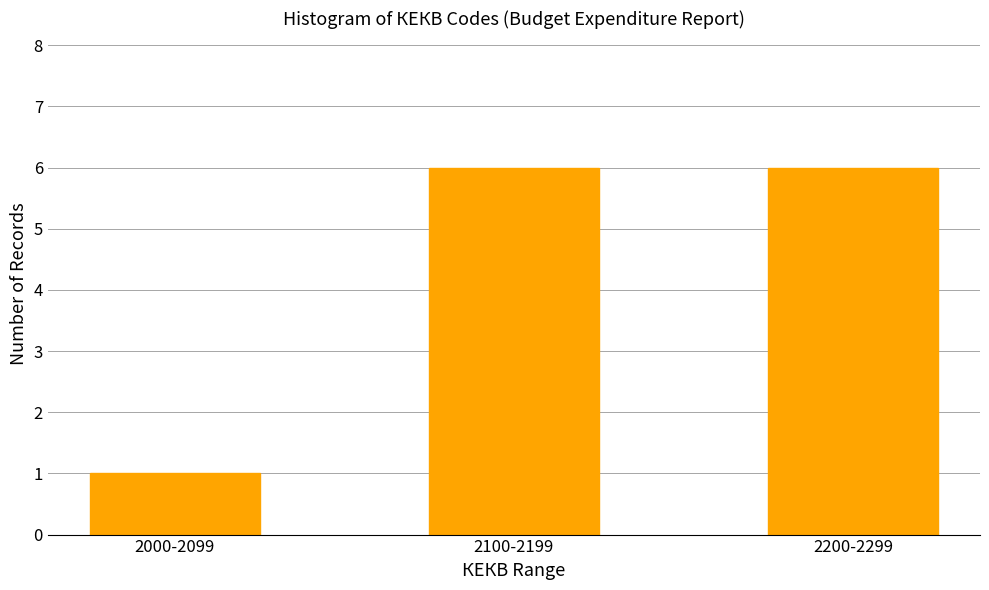

Reading left to right, what are all the values shown in this chart?

1	6	6